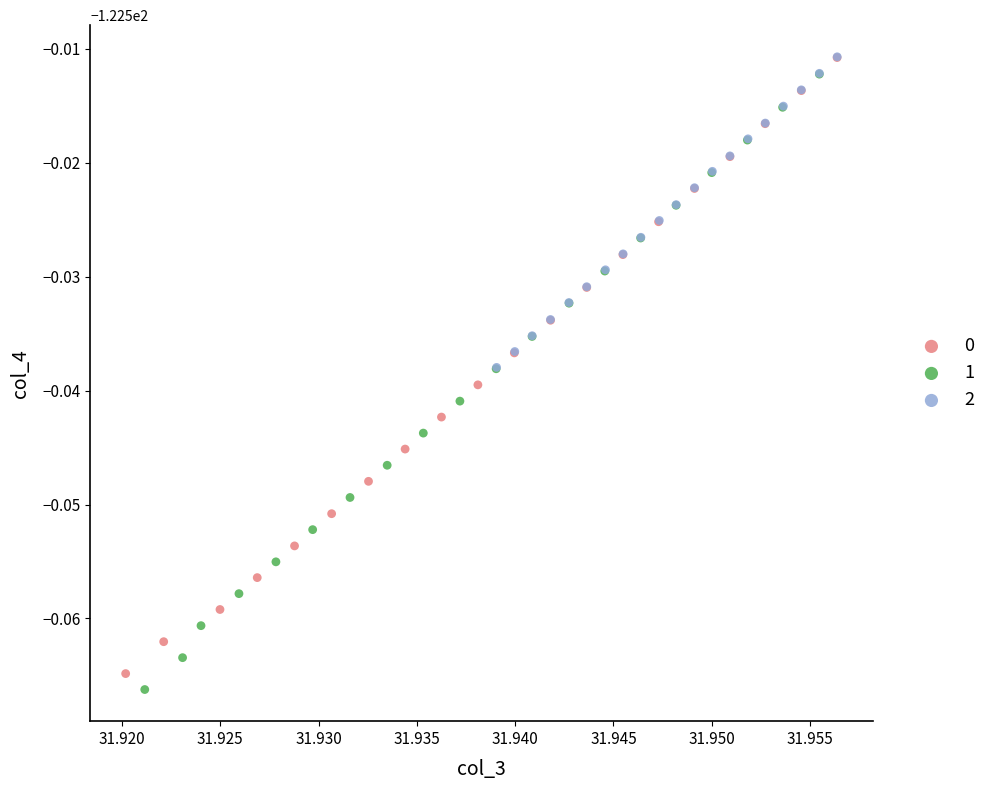

What are all the series names shown in the legend?

0, 1, 2